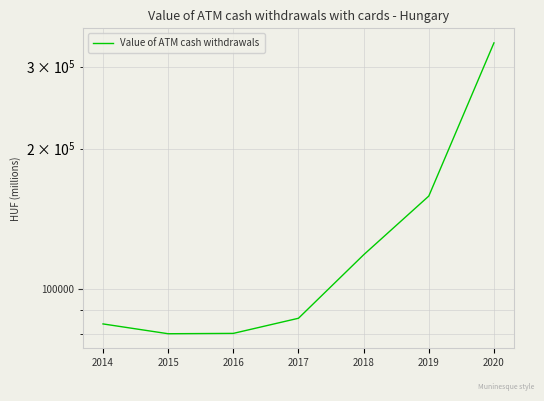

List the labels in order of value, smallest first.

2015, 2016, 2014, 2017, 2018, 2019, 2020